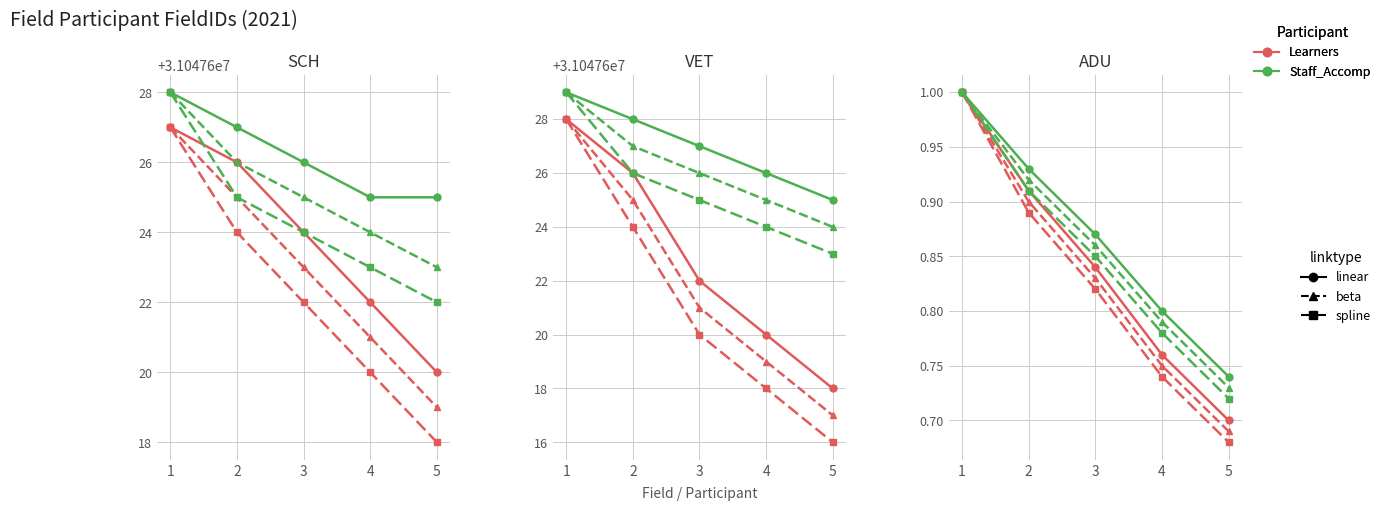

The Staff / beta series shows 0.8 at 4. True or false?

True